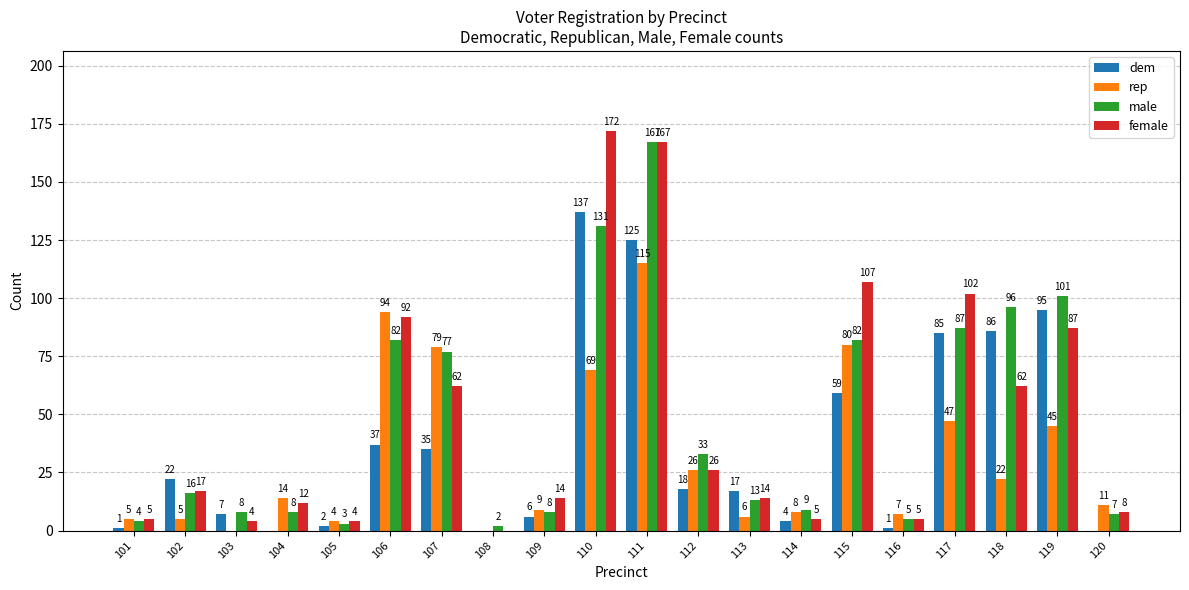

How many groups of bars are there?

20